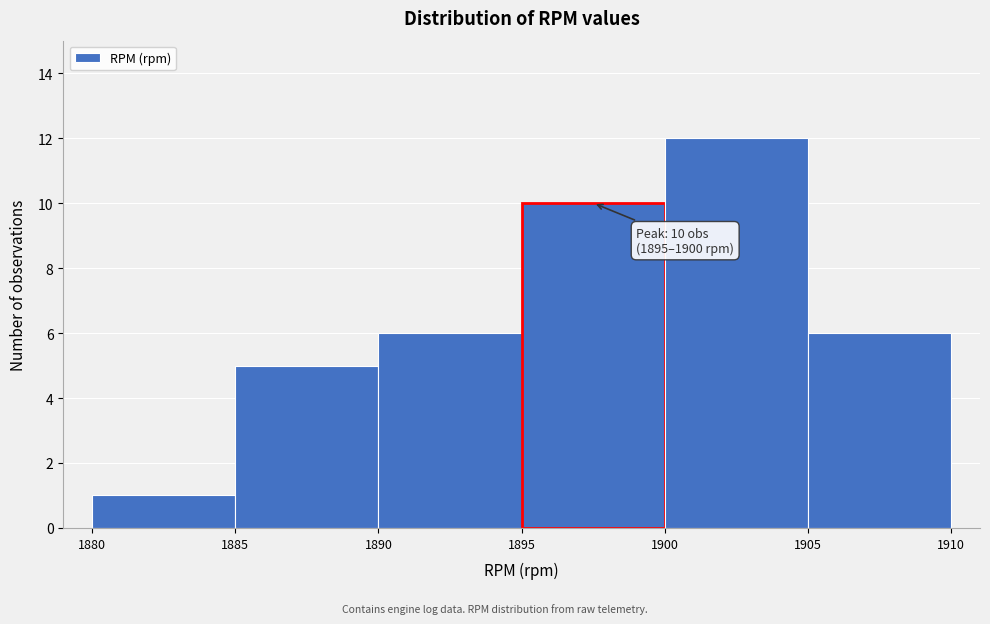

Over which range of the x-axis is the bar tallest?

1900 to 1905